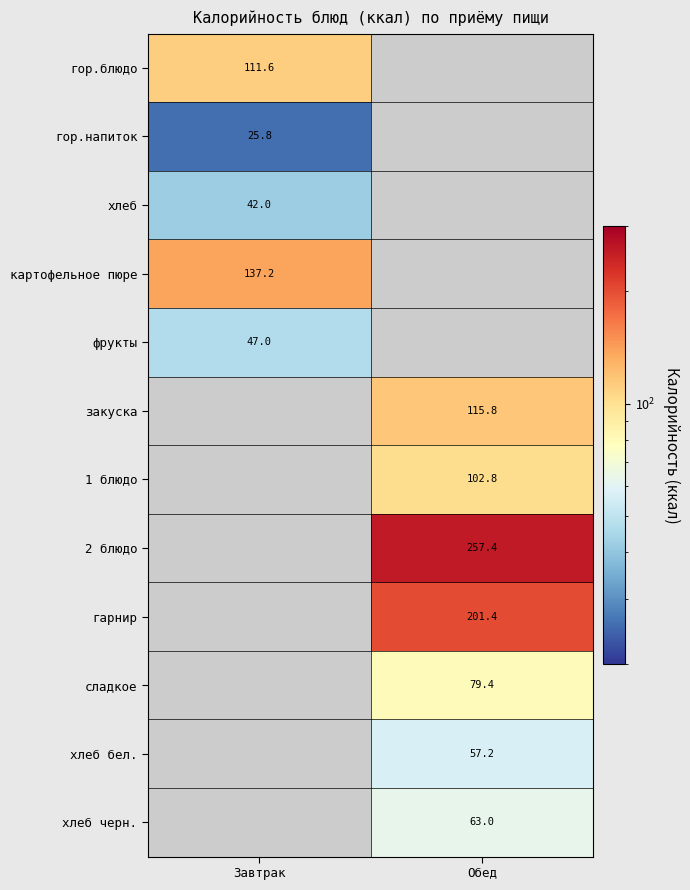

Which label corresponds to the smallest value in the chart?

Завтрак